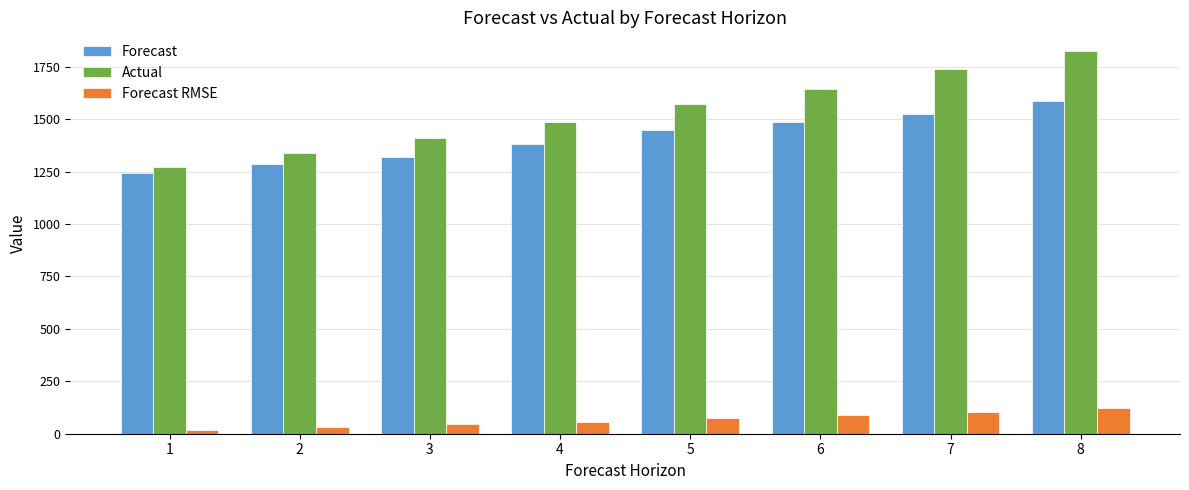

Which series has the widest spread of values?

Actual